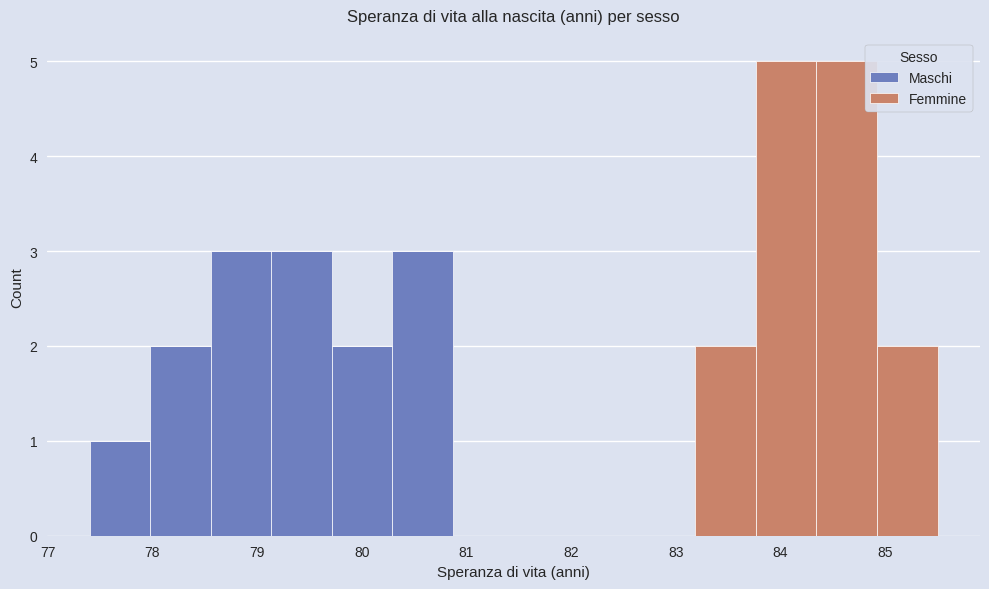

Reading left to right, list every stacked bar in this chart as the range it spans on the x-axis followed by its total height. Neither the bar edges nor the heights are printed on the chart, so give them approximately, as read against the axes.

77.4 to 78.0: 1
78.0 to 78.6: 2
78.6 to 79.1: 3
79.1 to 79.7: 3
79.7 to 80.3: 2
80.3 to 80.9: 3
80.9 to 81.5: 0
81.5 to 82.0: 0
82.0 to 82.6: 0
82.6 to 83.2: 0
83.2 to 83.8: 2
83.8 to 84.3: 5
84.3 to 84.9: 5
84.9 to 85.5: 2